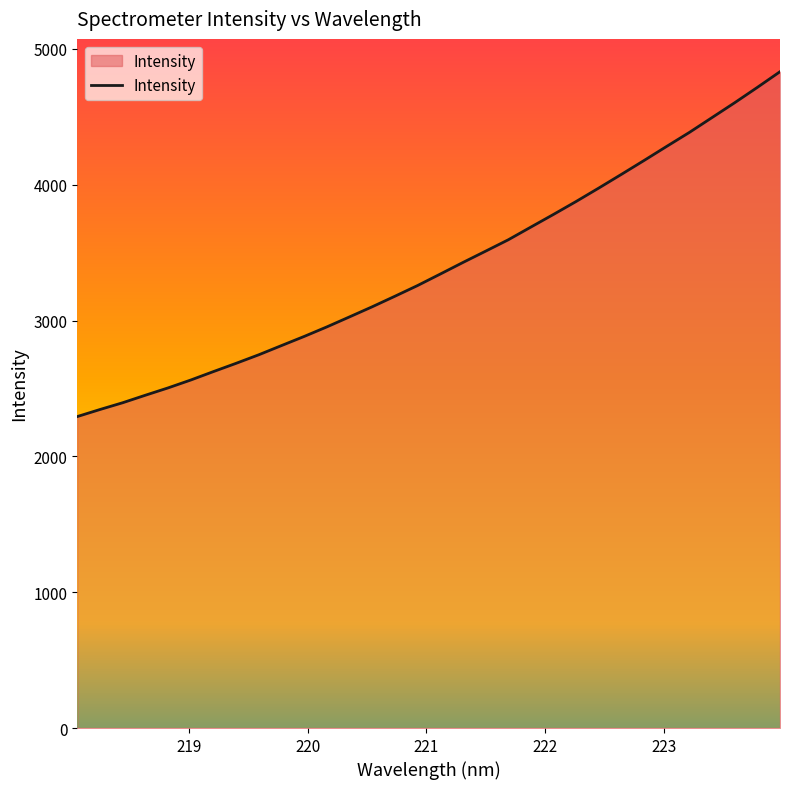

What is the maximum value shown in the chart?

4832.8